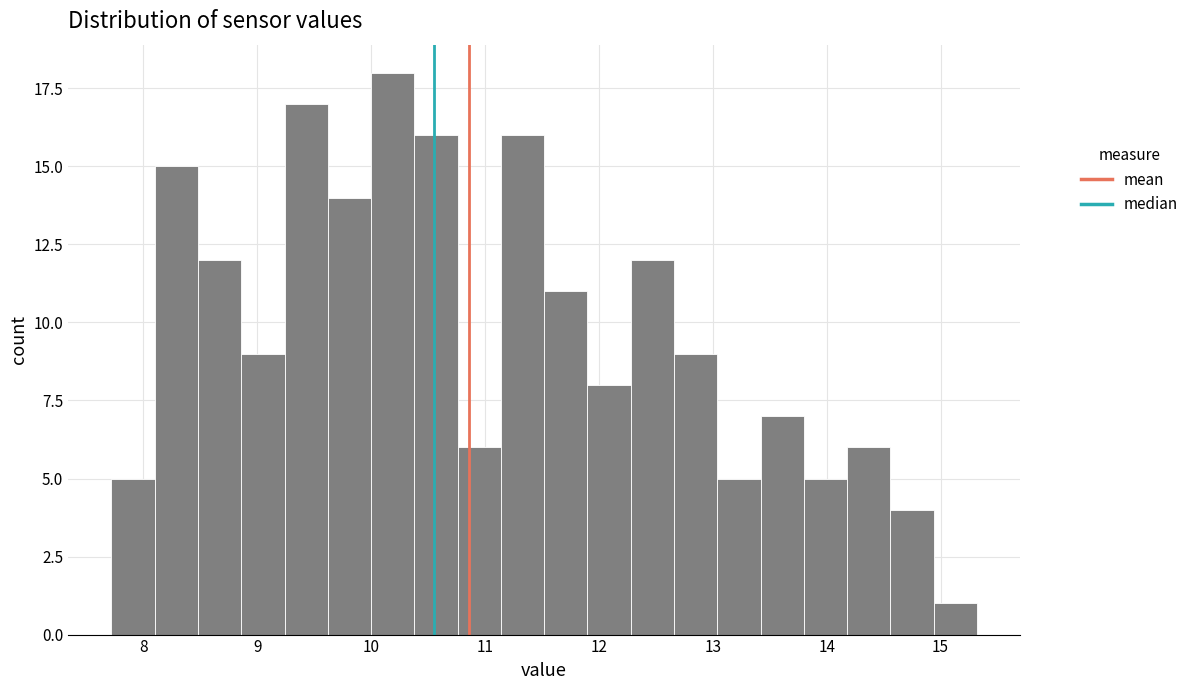

Around what value on the x-axis is the tallest bar? Give the approximate position of its centre, as read against the axis.

10.2